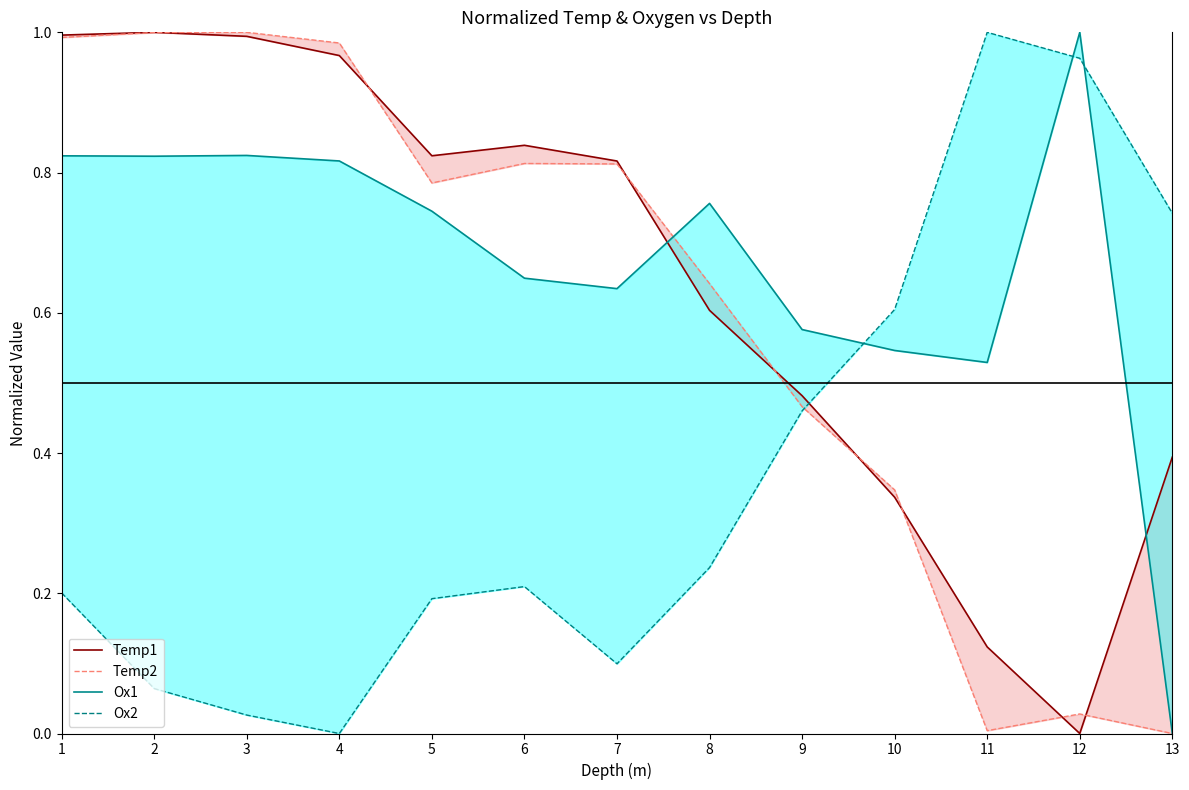

Is it true that Temp2 equals 0.6 at 1?

False